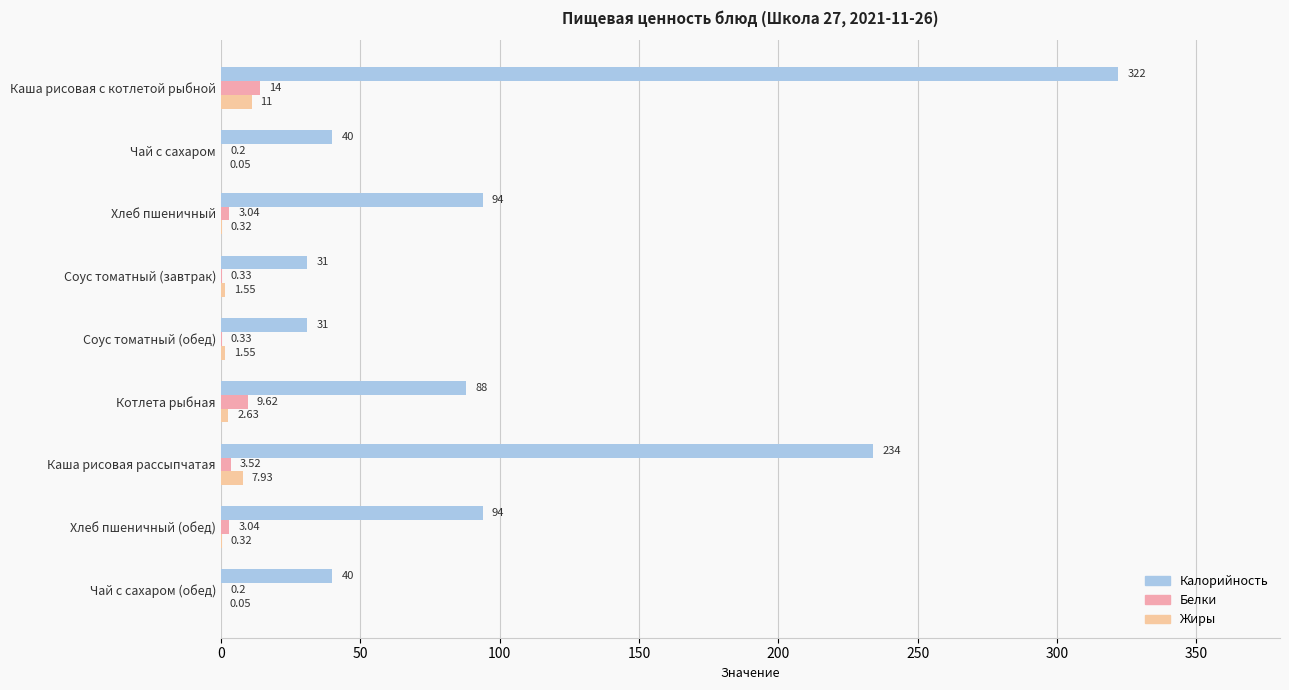

Where is Жиры nearest to the value 5?

Котлета рыбная